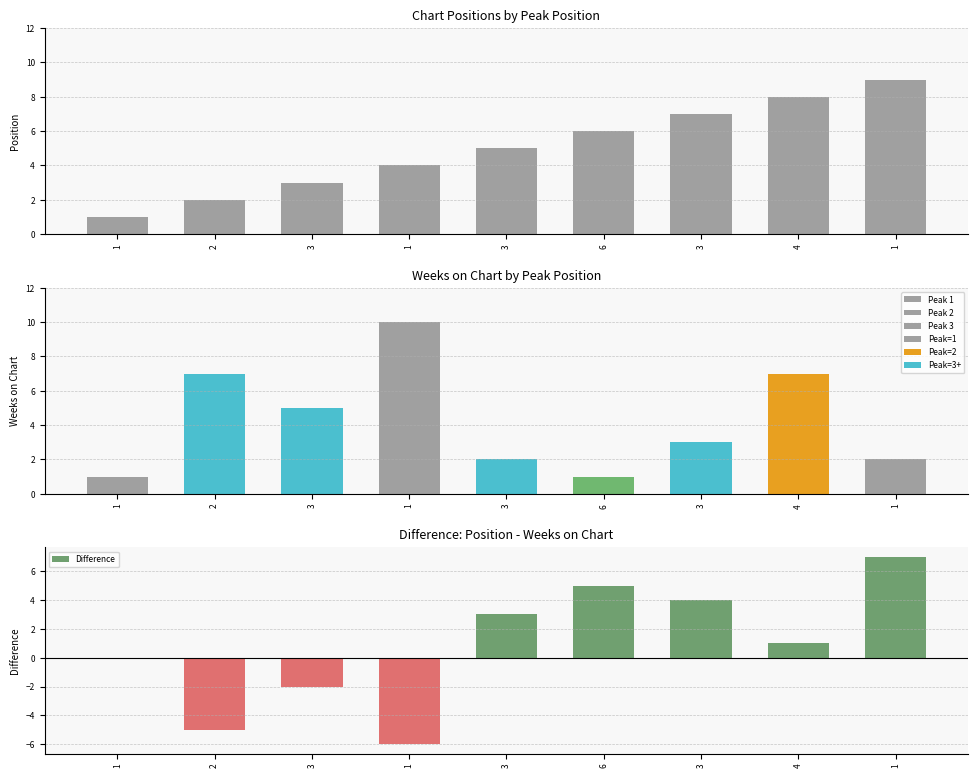

The value at 2 is 1. True or false?

False